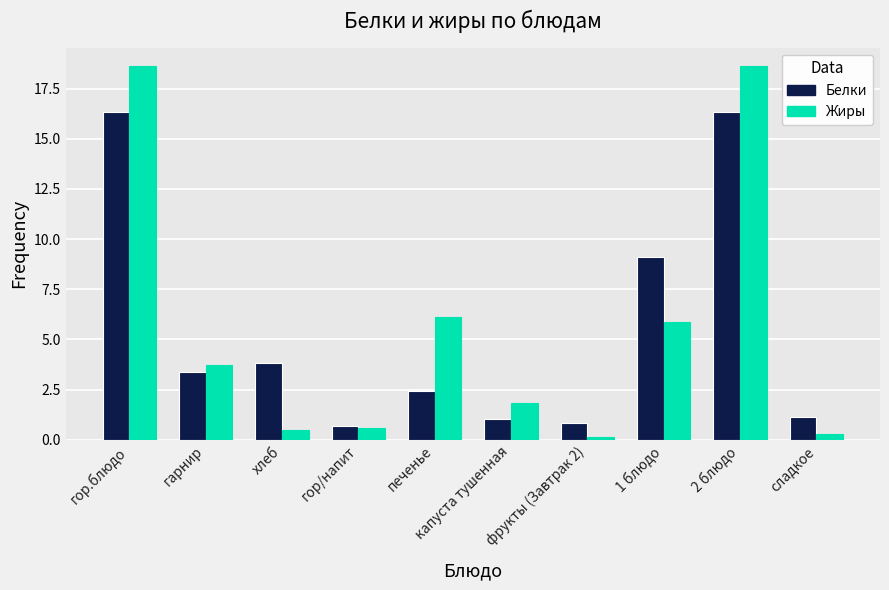

What is the value of the Жиры bar at the 8th from the left?

5.9